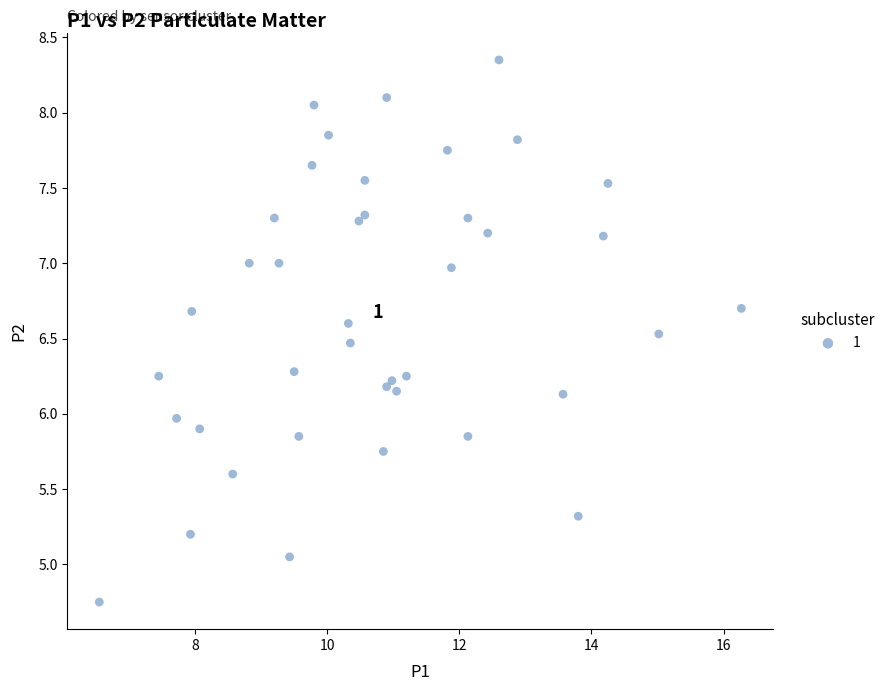

What is the range of Y values (max minus min)?

3.6